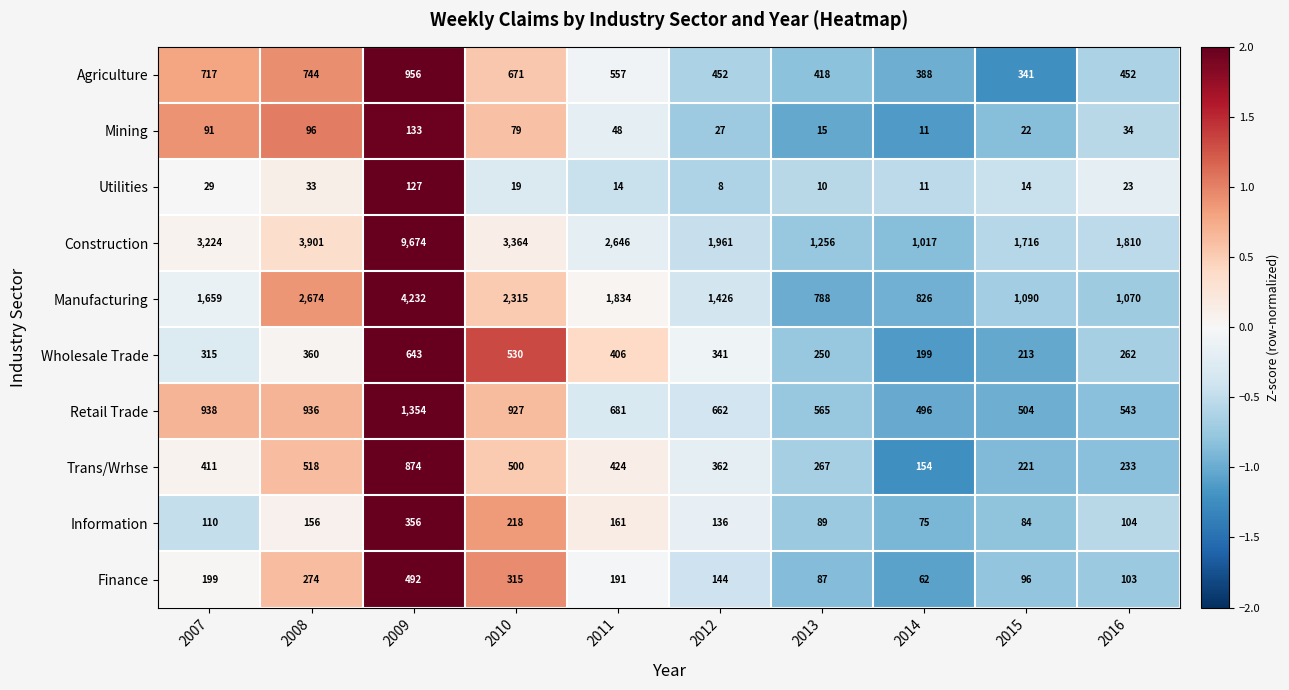

What is the sum of all Finance values?

1963